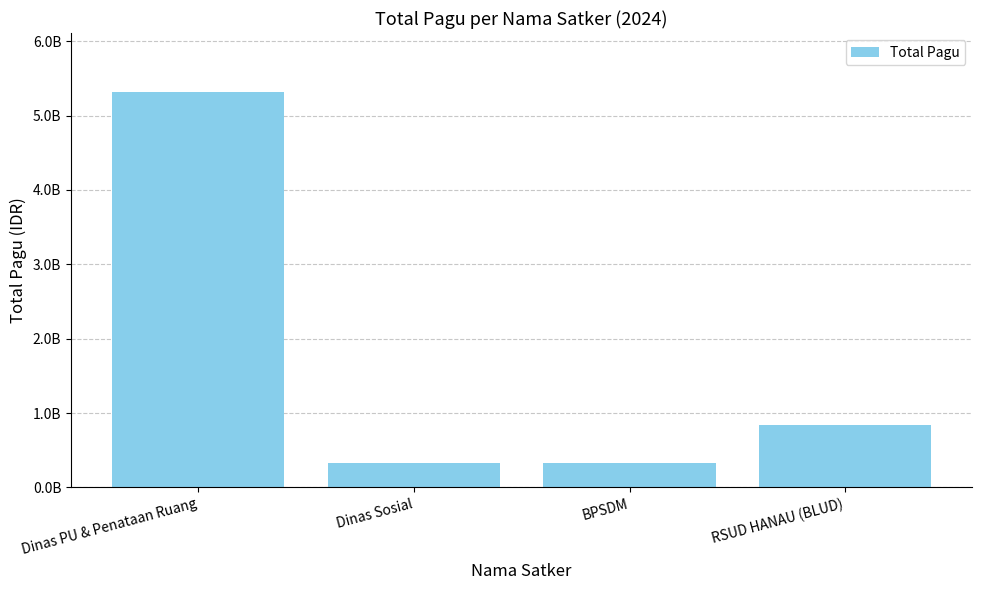

What is the sum of the values at BPSDM and Dinas PU & Penataan Ruang?

5646068230